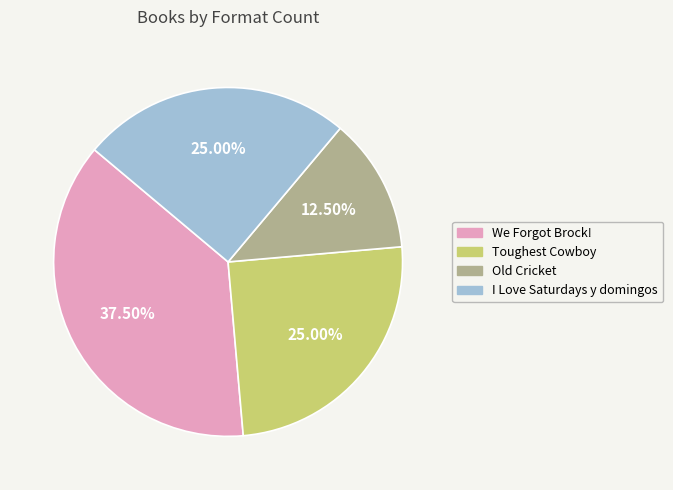

Is there any slice that represents more than half of the pie?

No